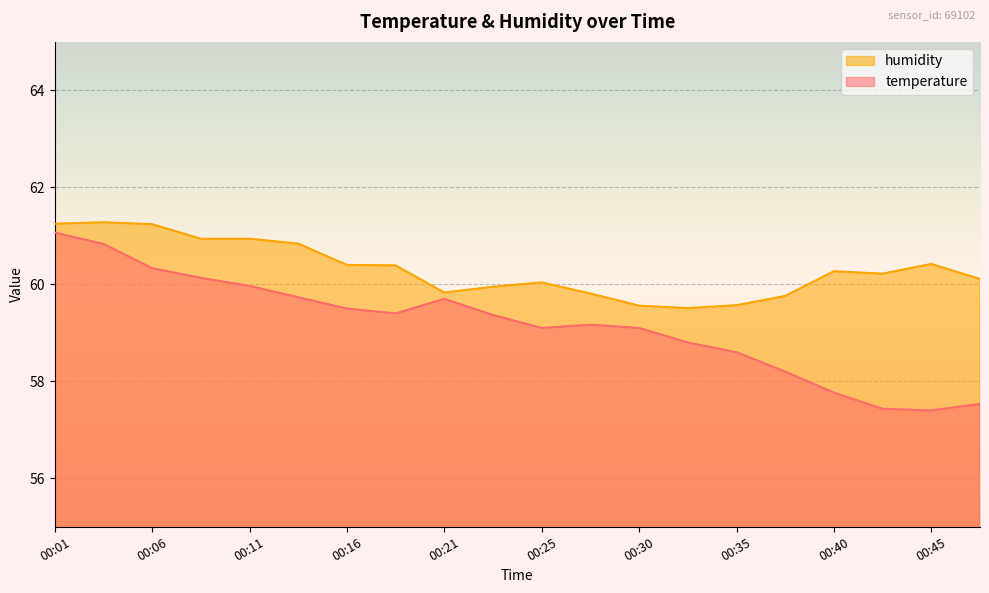

What are all the series names shown in the legend?

humidity, temperature